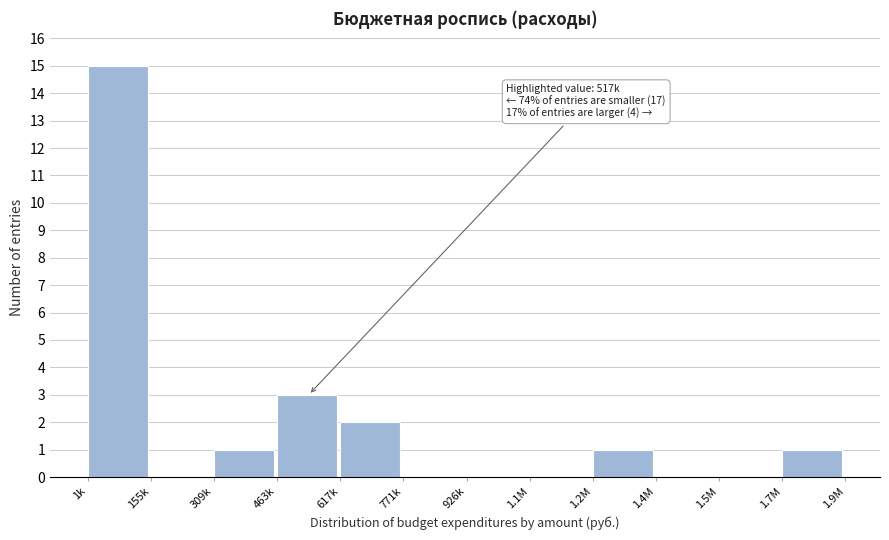

Reading right to left, transcribe all the data shown in this chart.

1.7M=1	1.5M=0	1.4M=0	1.2M=1	1.1M=0	926k=0	771k=0	617k=2	463k=3	309k=1	155k=0	1k=15